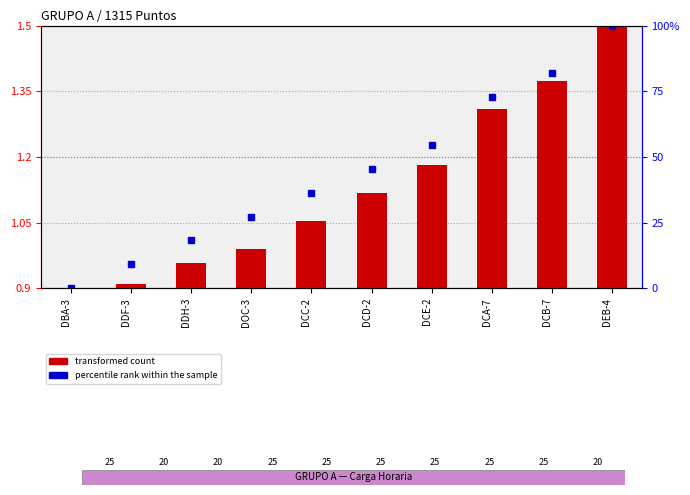

Which series has the largest total across all categories?

percentile rank within the sample